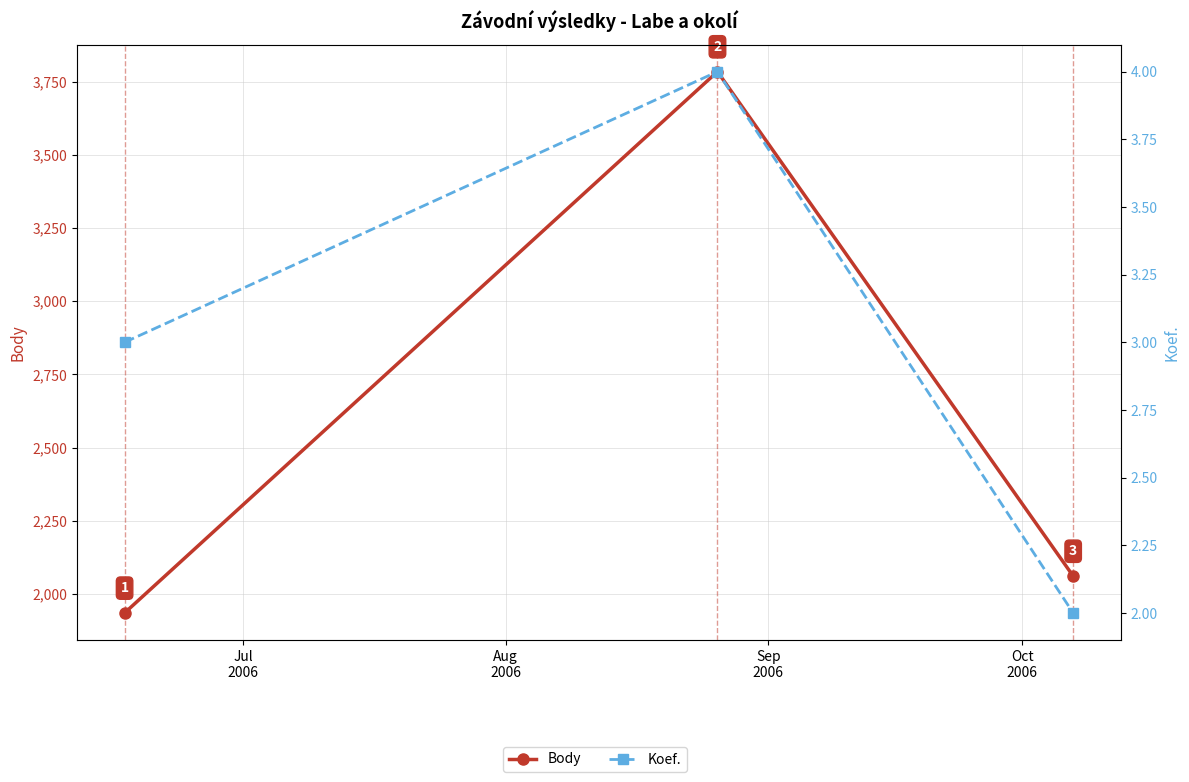

True or false: Koef. has a value of 4 at Aug
2006.

True